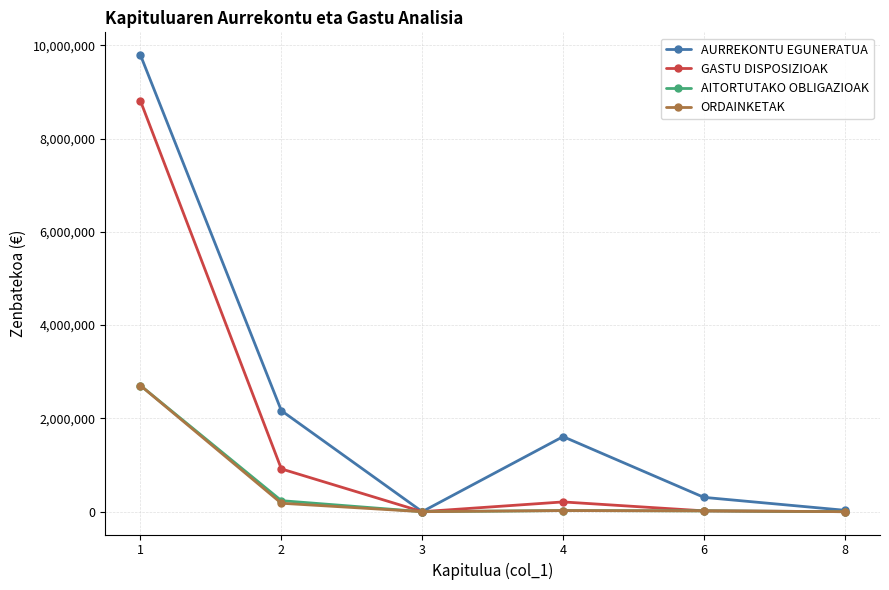

Which series has the widest spread of values?

AURREKONTU EGUNERATUA